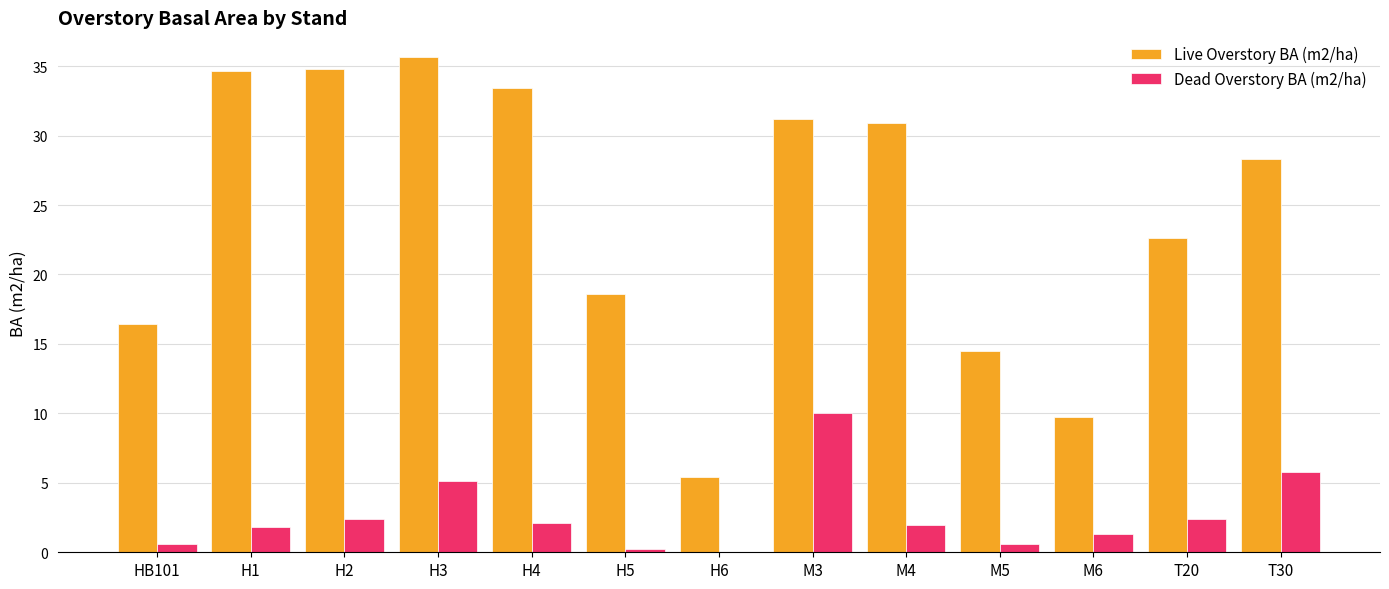

Which series has the largest total across all categories?

Live Overstory BA (m2/ha)